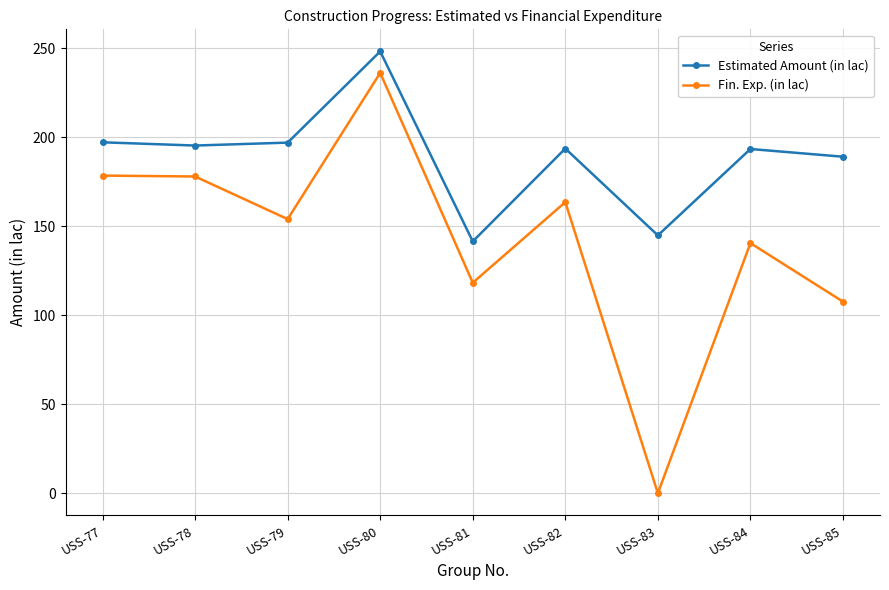

What is the total value across all series at USS-85?

296.7